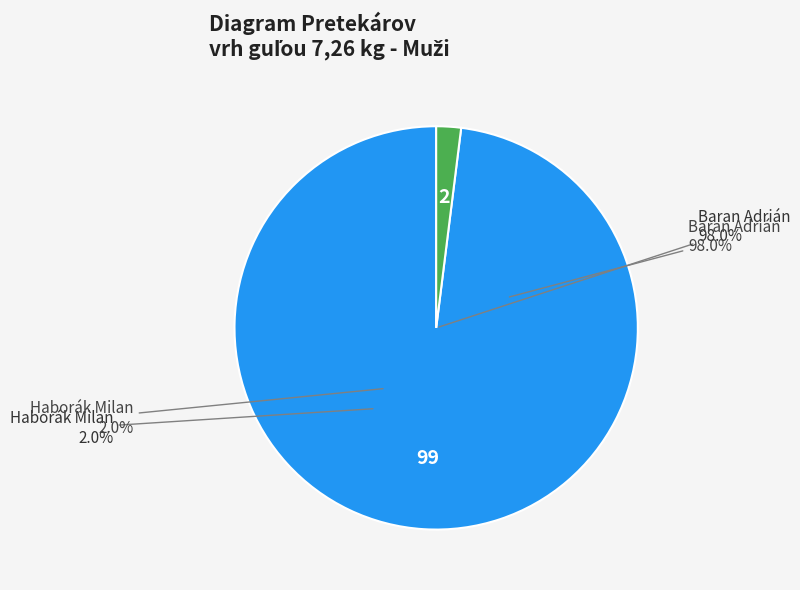

How many segments does this pie chart have?

2